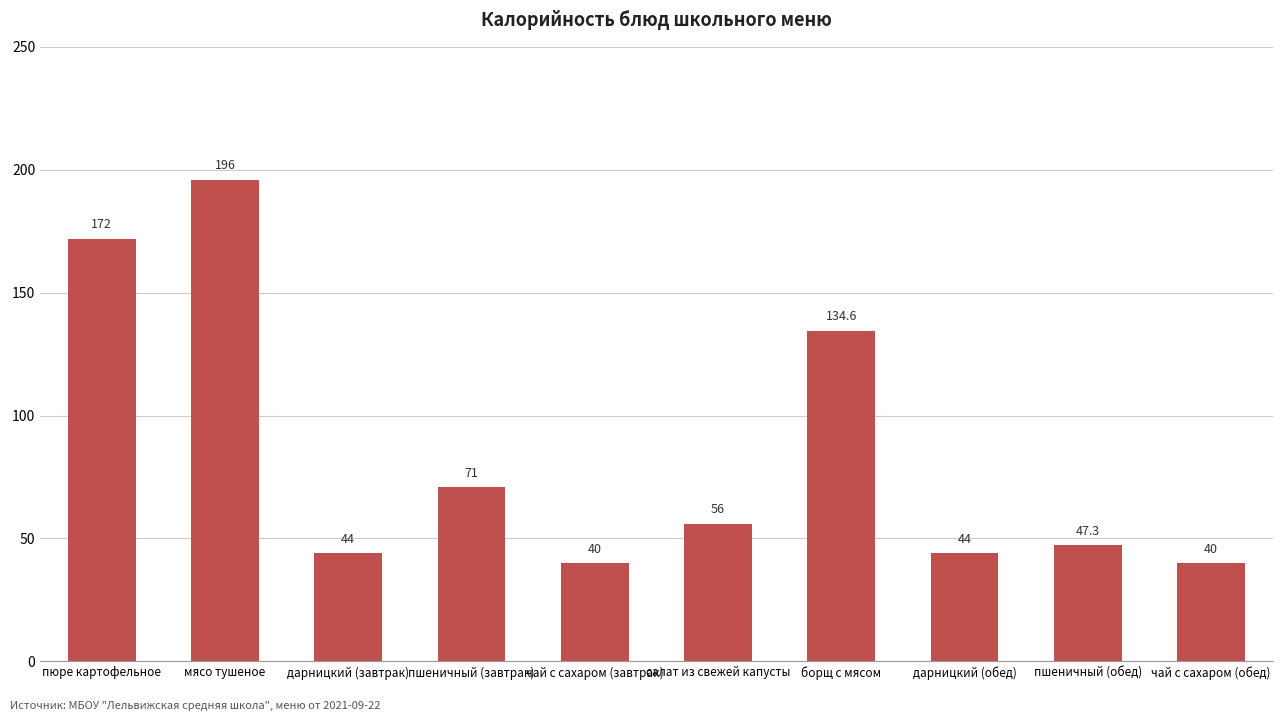

Reading left to right, what are all the values shown in this chart?

пюре картофельное=172.0	мясо тушеное=196.0	дарницкий (завтрак)=44.0	пшеничный (завтрак)=71.0	чай с сахаром (завтрак)=40.0	салат из свежей капусты=56.0	борщ с мясом=134.6	дарницкий (обед)=44.0	пшеничный (обед)=47.3	чай с сахаром (обед)=40.0